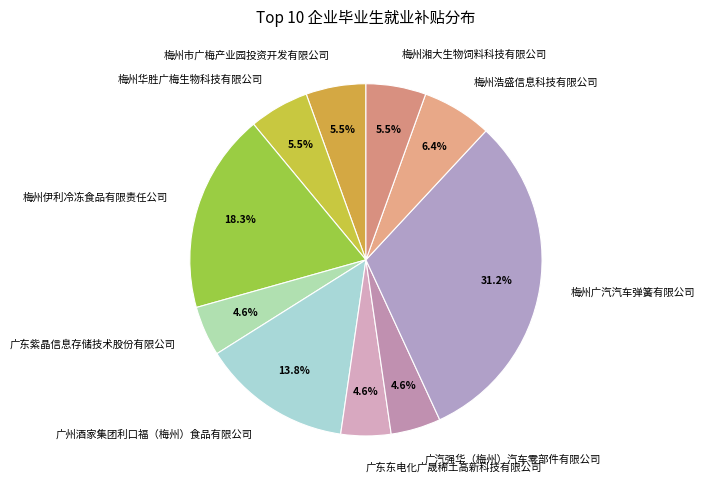

How much of the chart is everything except 梅州伊利冷冻食品有限责任公司?

81.7%